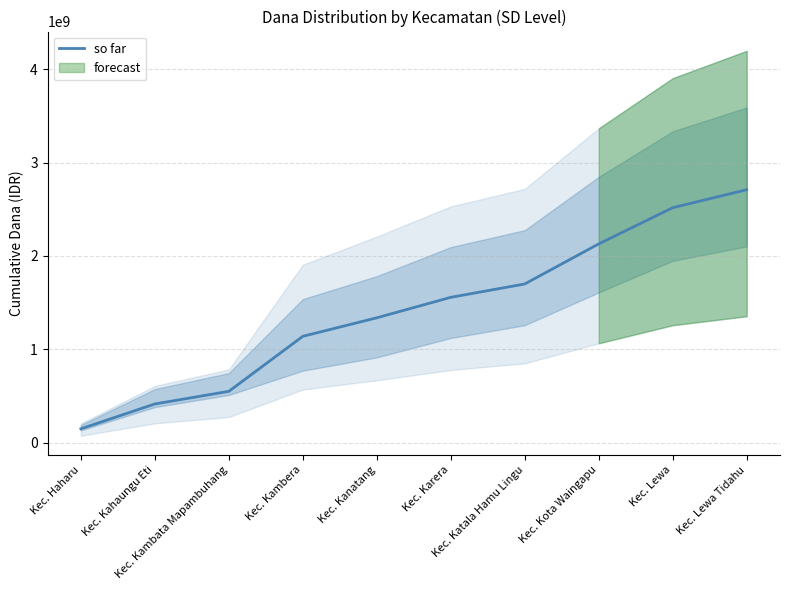

At which category does the chart reach its peak across all series?

Kec. Lewa Tidahu